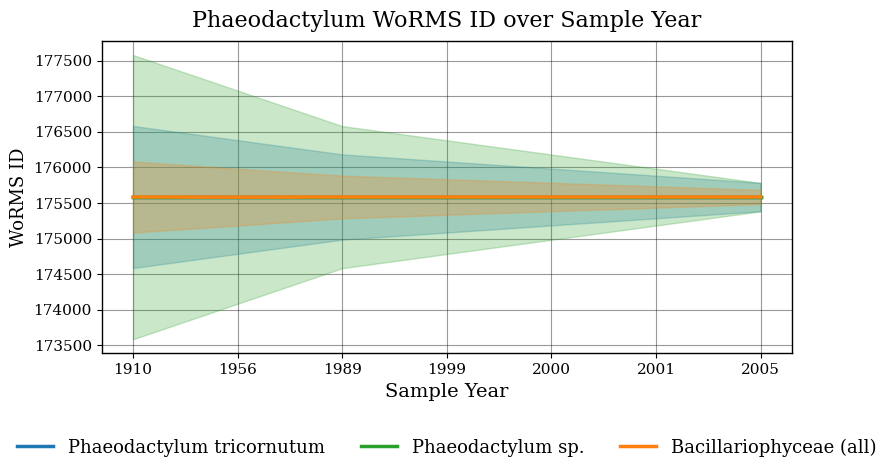

How many series are shown in this chart?

3